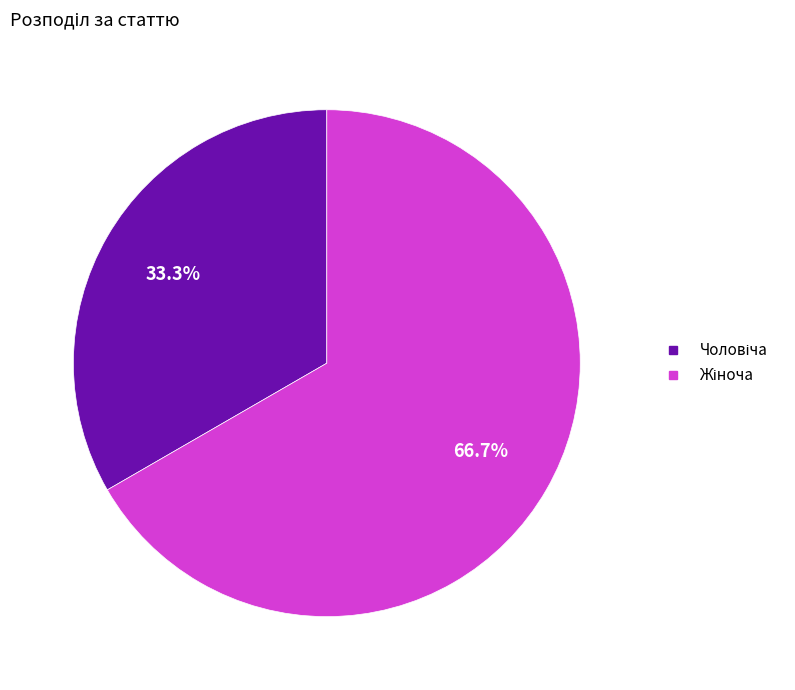

Does any single category account for the majority?

Yes